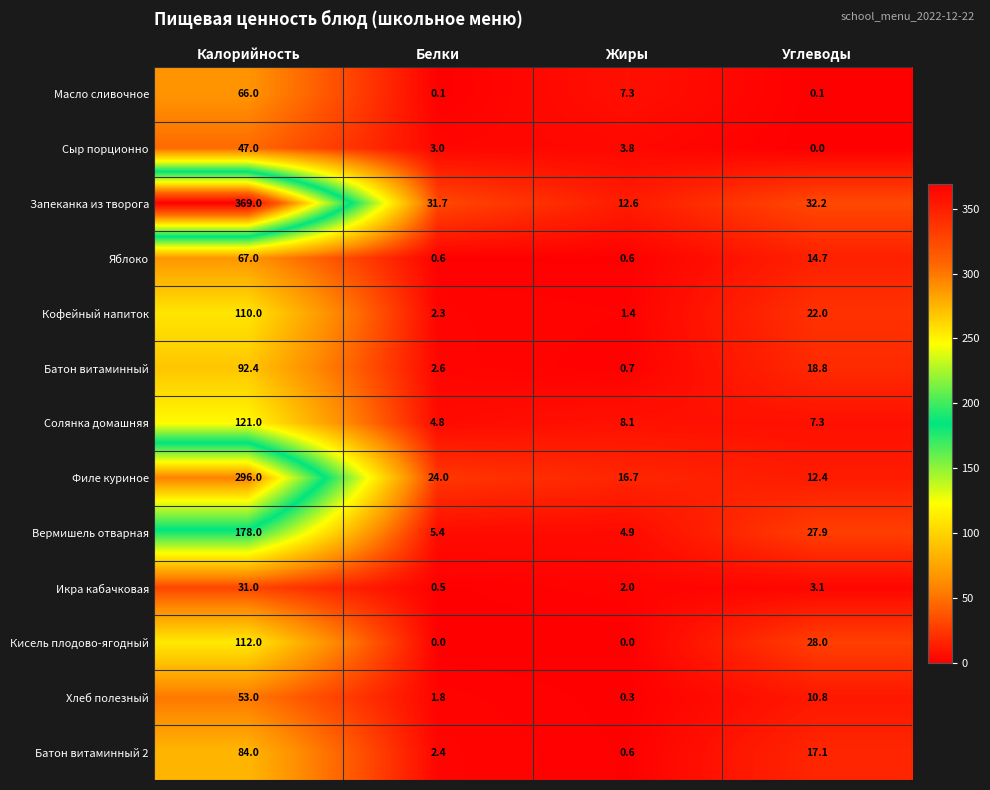

Which category has the highest value in the Яблоко series?

Калорийность